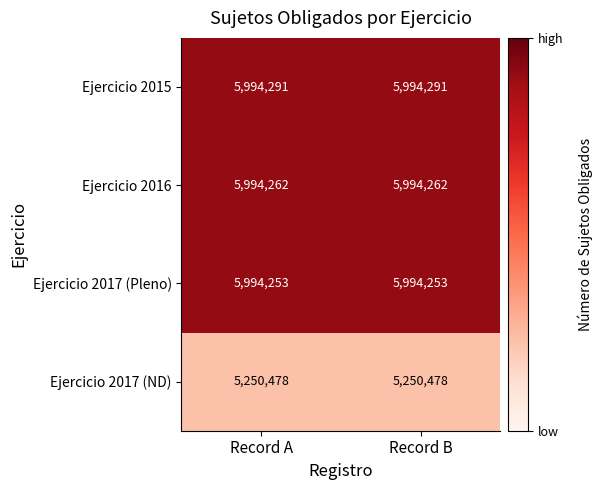

Count the number of data series in this chart.

4